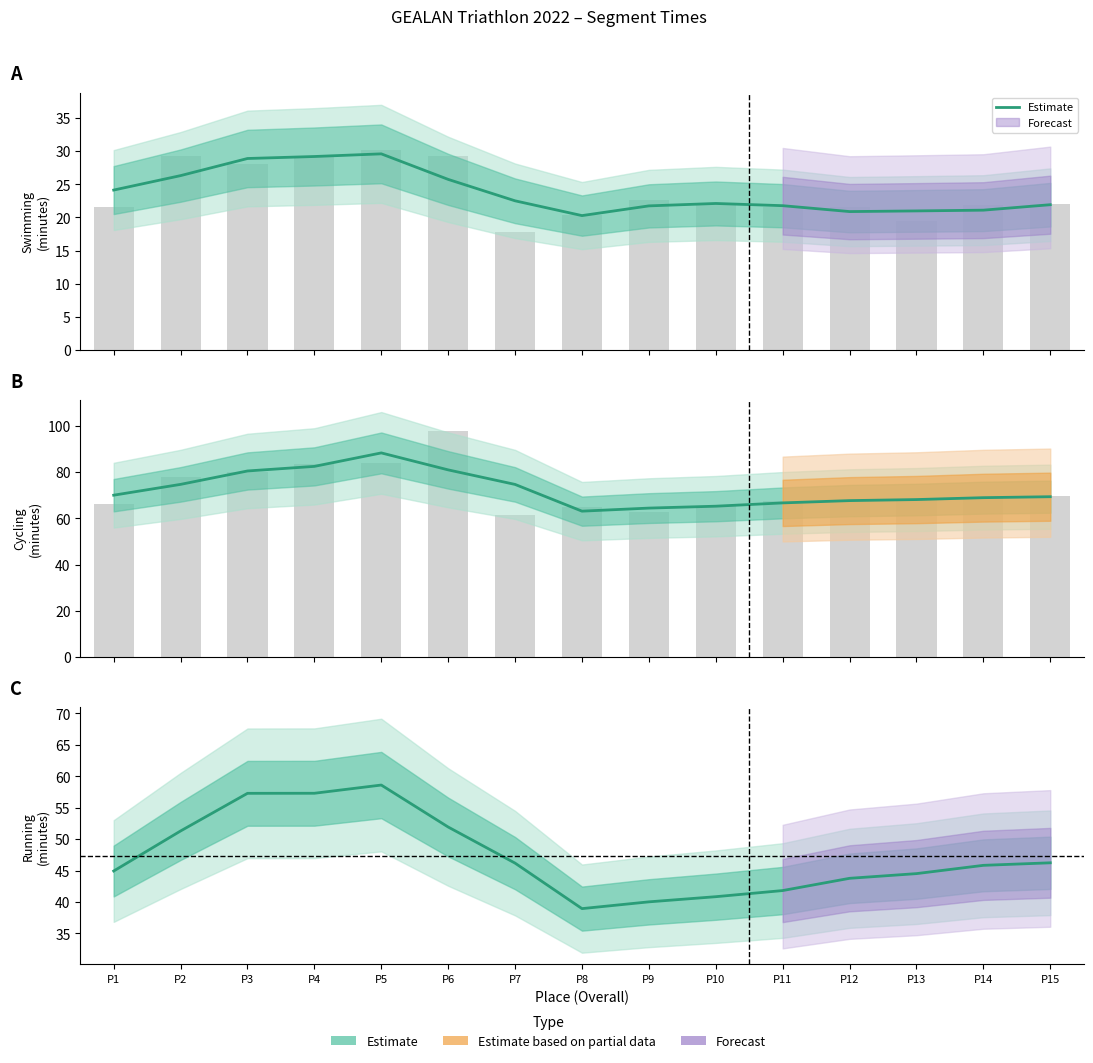

Approximately how many times larger is the value at P13 compared to P14?

1.0